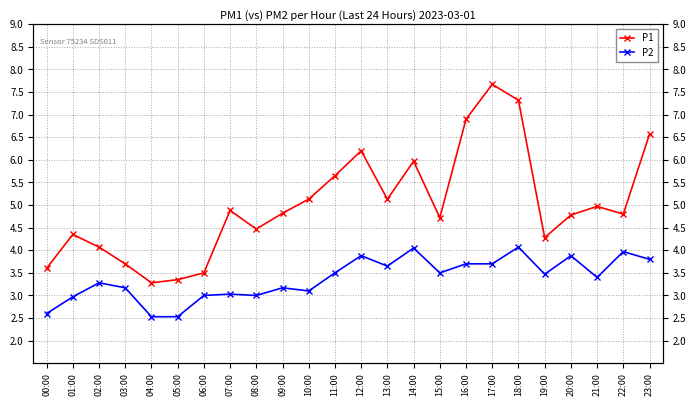

The P2 series shows 2.6 at 00:00. True or false?

True